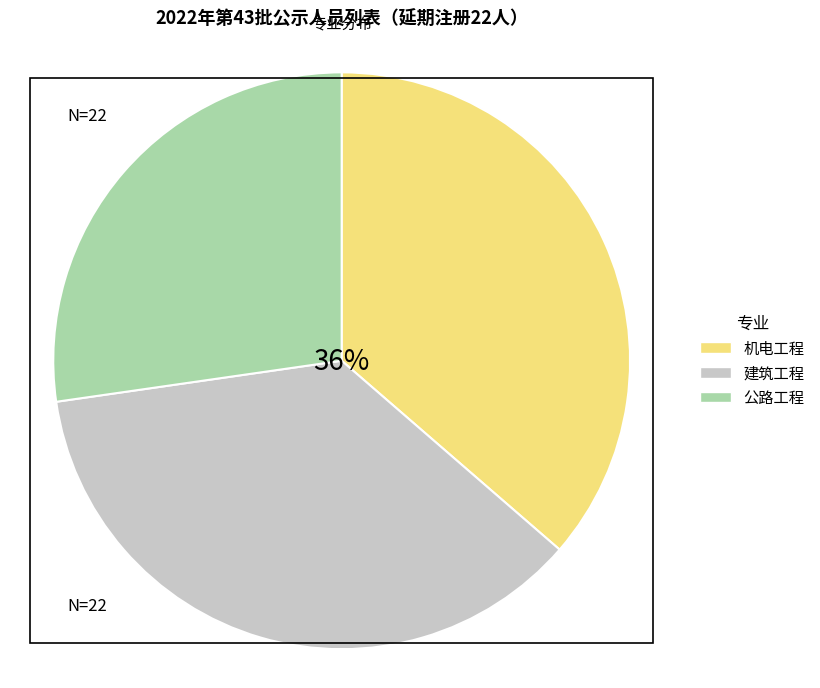

Do 机电工程 and 建筑工程 together represent more than half of the pie?

Yes